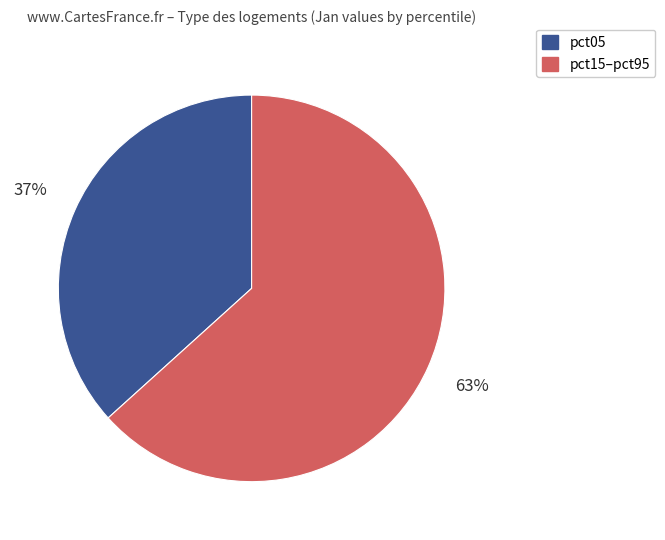

To the nearest percent, what is the combined percentage of pct05 and pct15–pct95?

100%